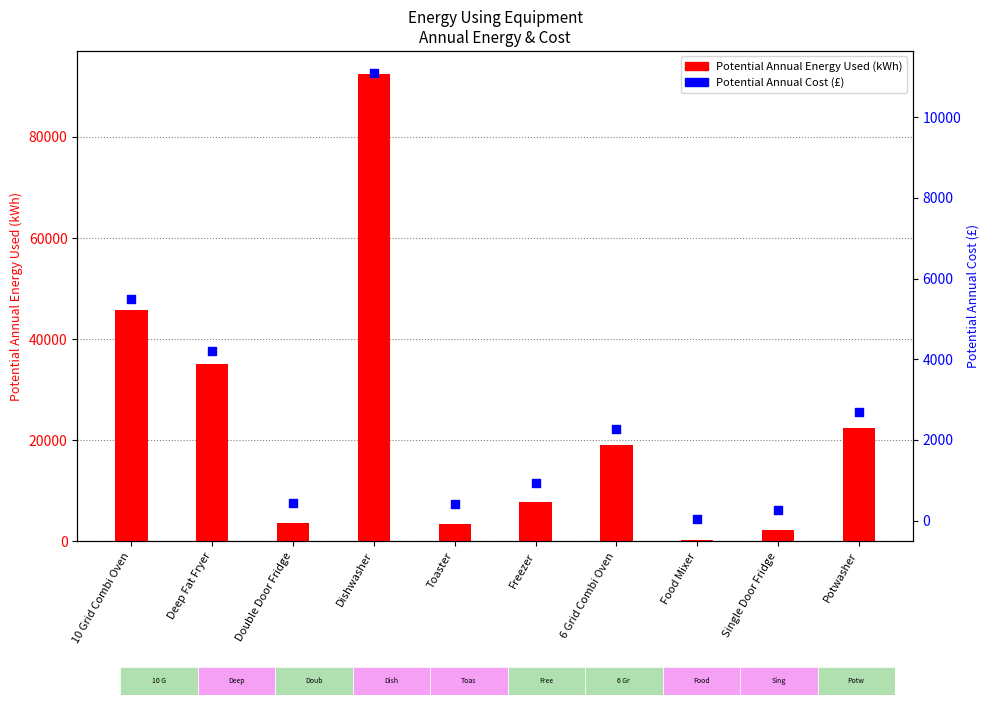

Which series contains the highest Y value?

Potential Annual Energy Used (kWh)